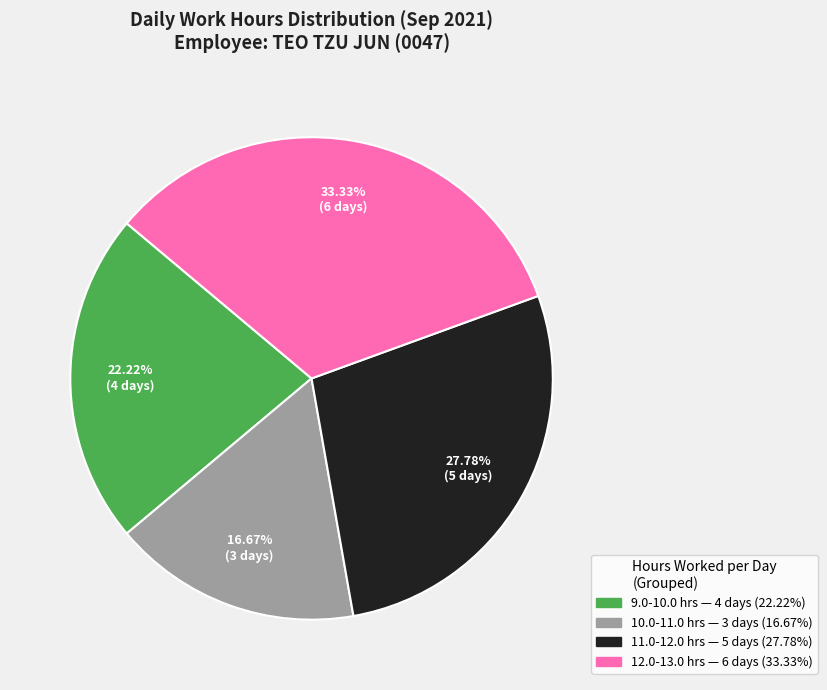

Does any single category account for the majority?

No